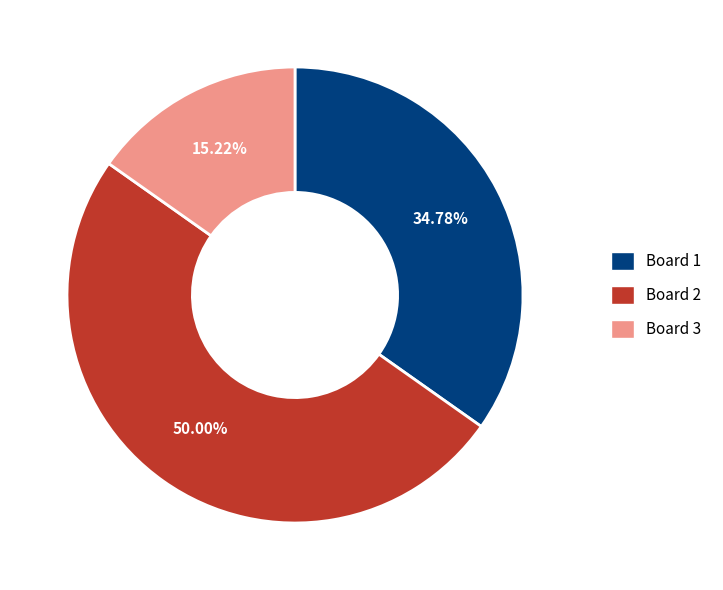

What is the largest slice in the pie chart?

2